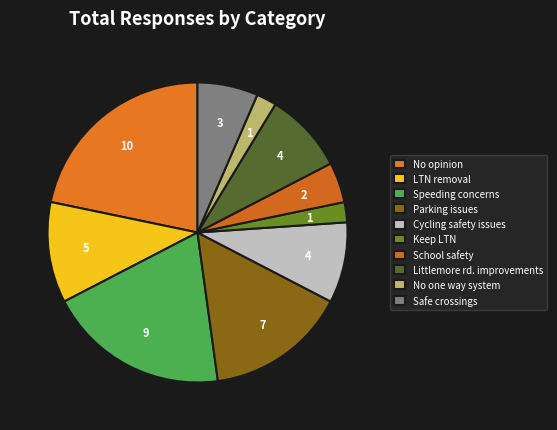

How many slices are in this pie chart?

10